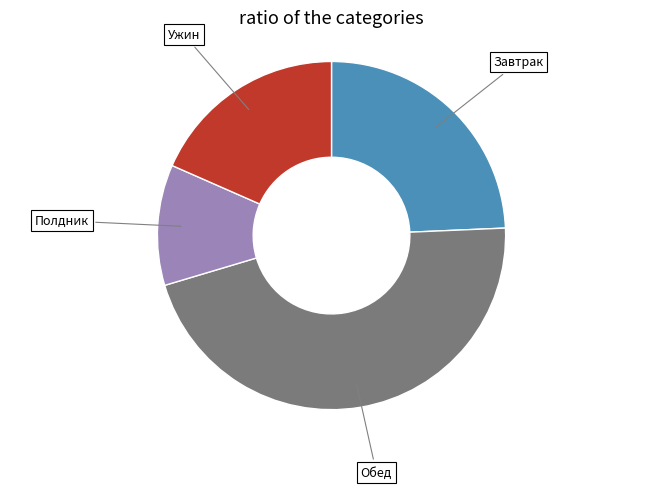

Is there any slice that represents more than half of the pie?

No